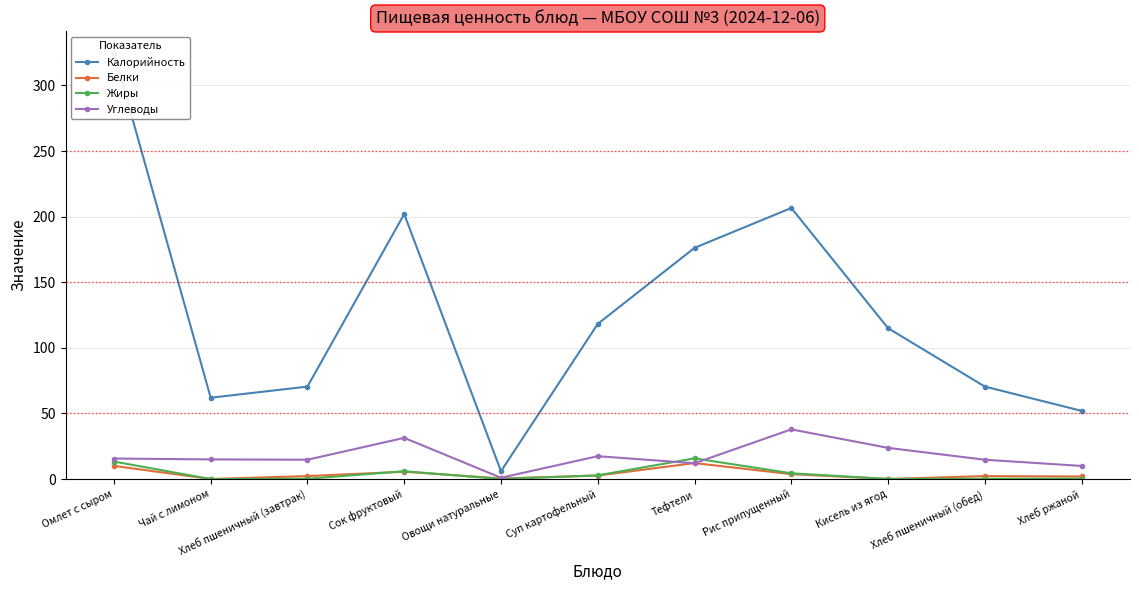

What is the greatest value displayed?

325.0